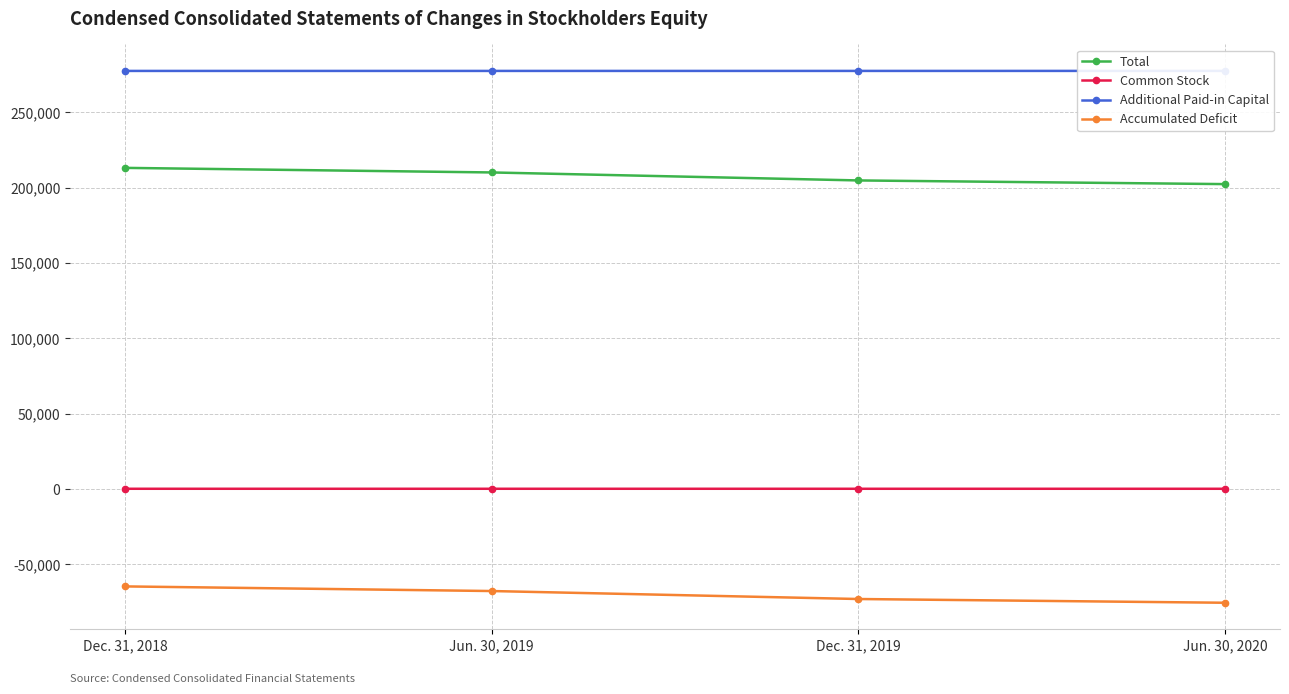

What is the difference between the maximum and minimum values in the Common Stock series?

5